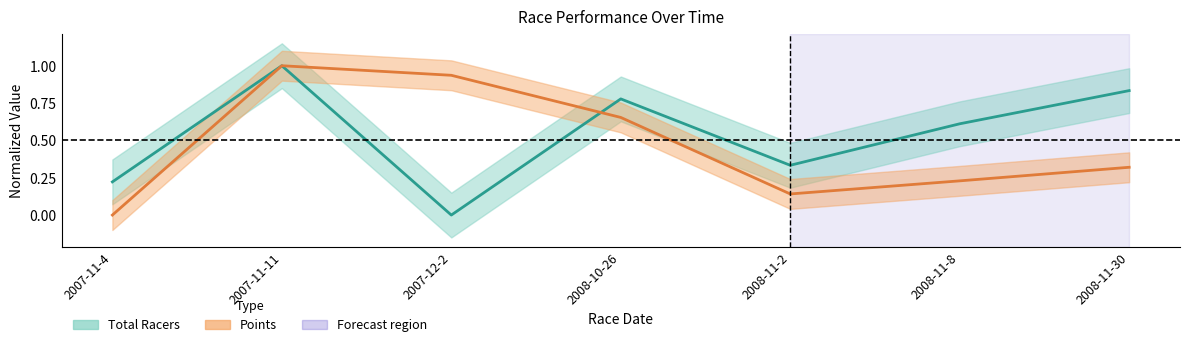

Which category has the highest value in the Points (trend) series?

2007-11-11